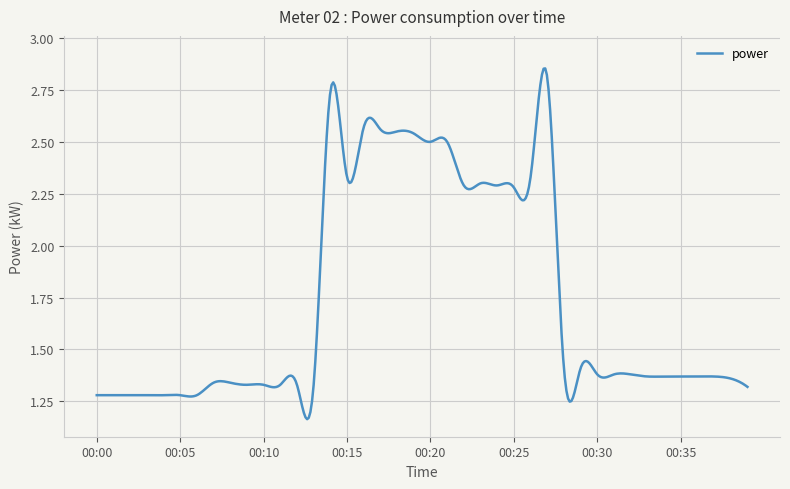

Rank the categories by value from lowest to highest.

00:00, 00:01, 00:02, 00:03, 00:04, 00:05, 00:06, 00:39, 00:09, 00:10, 00:11, 00:12, 00:13, 00:07, 00:08, 00:38, 00:33, 00:34, 00:35, 00:36, 00:37, 00:30, 00:31, 00:32, 00:28, 00:29, 00:25, 00:22, 00:24, 00:23, 00:15, 00:26, 00:20, 00:21, 00:19, 00:18, 00:17, 00:16, 00:14, 00:27